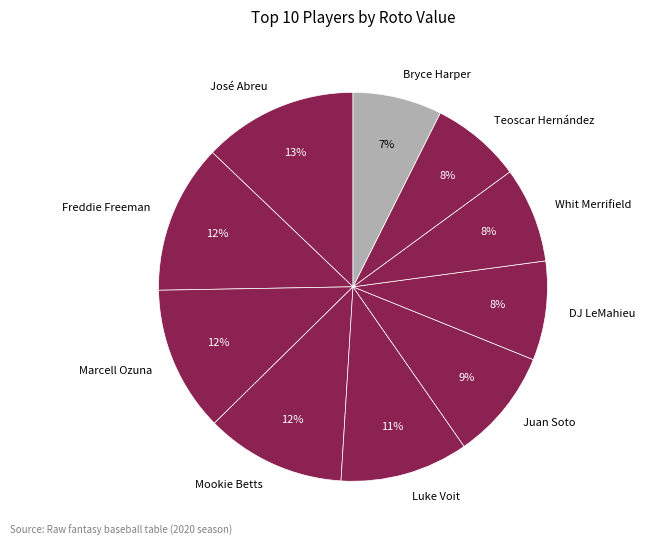

To the nearest percent, what is the difference between the Bryce Harper and Freddie Freeman slice percentages?

5%